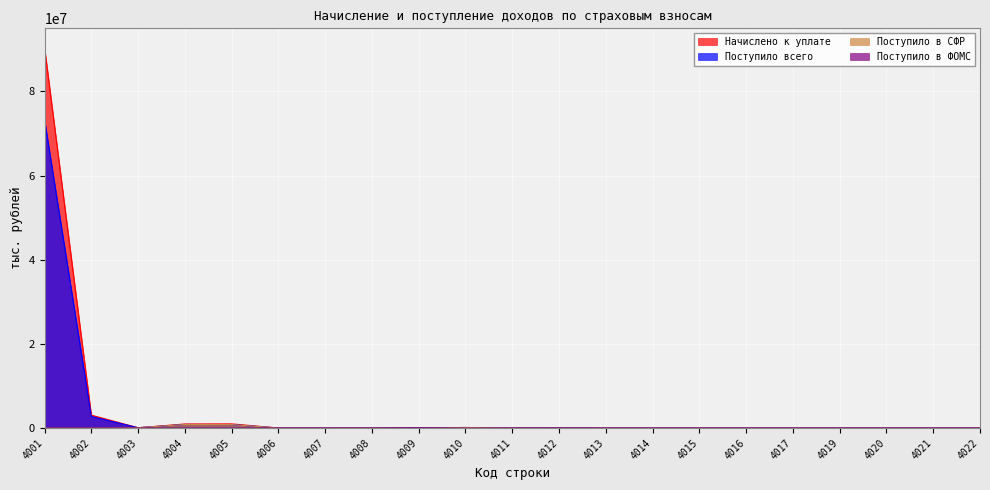

Which series has the largest total across all categories?

Начислено к уплате